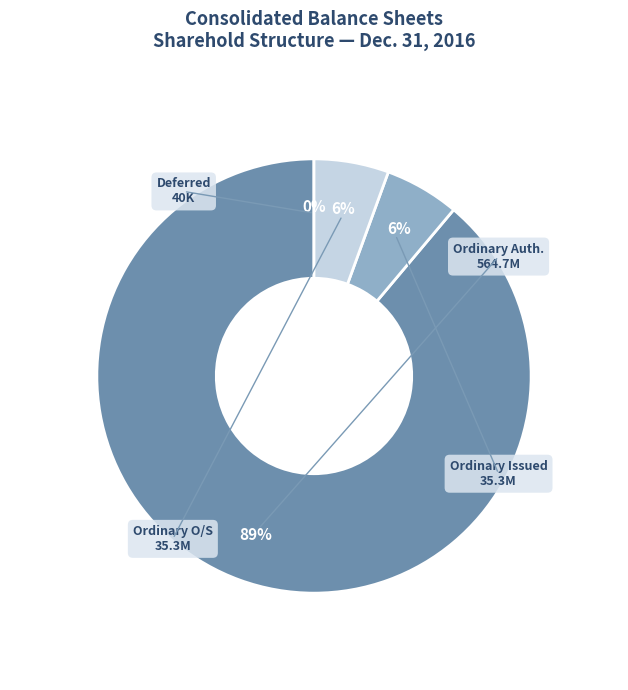

To the nearest percent, what is the average slice percentage?

25%